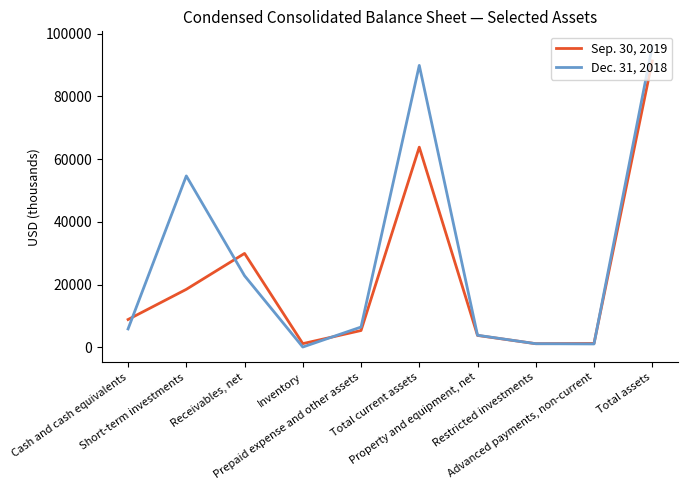

What is the maximum value for Dec. 31, 2018?

95936